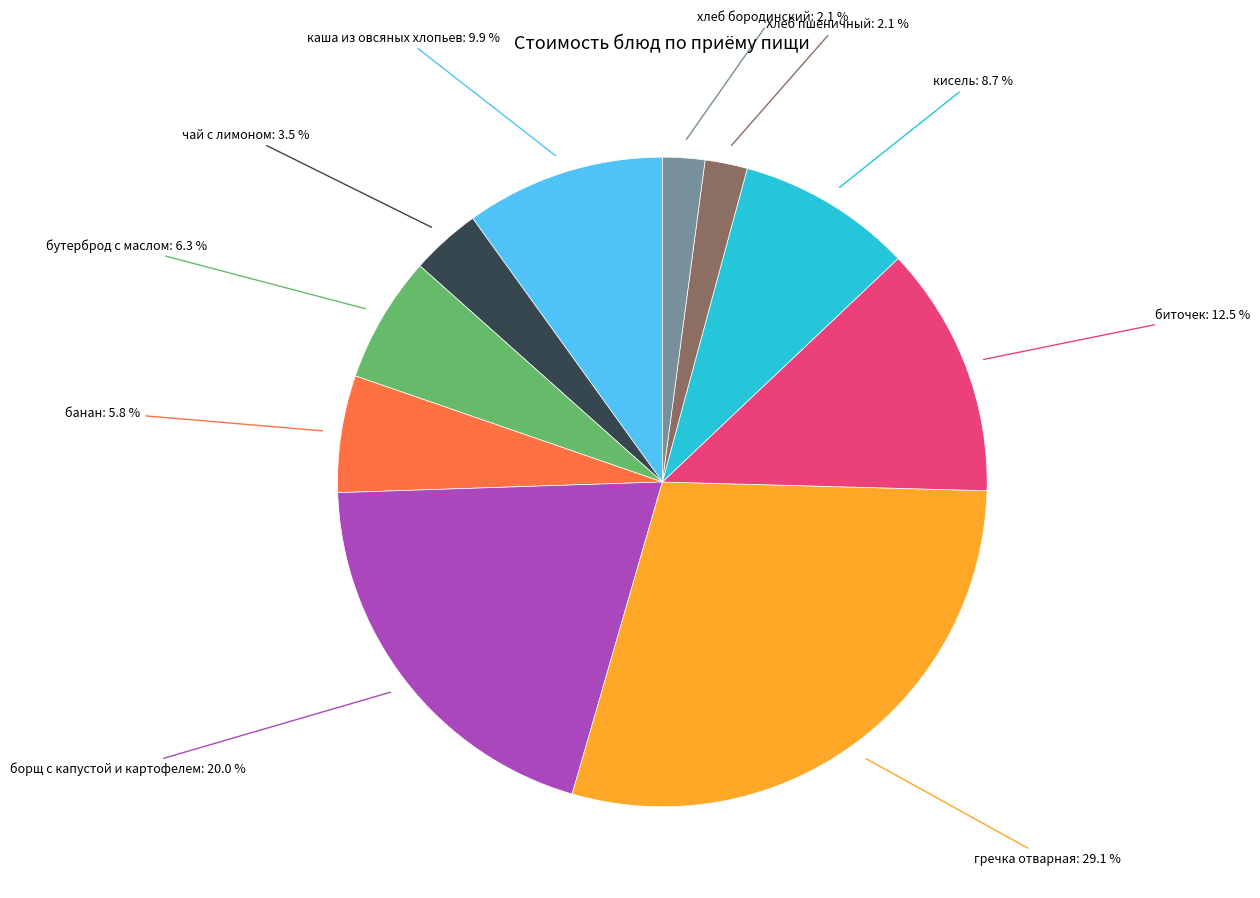

How many segments does this pie chart have?

10